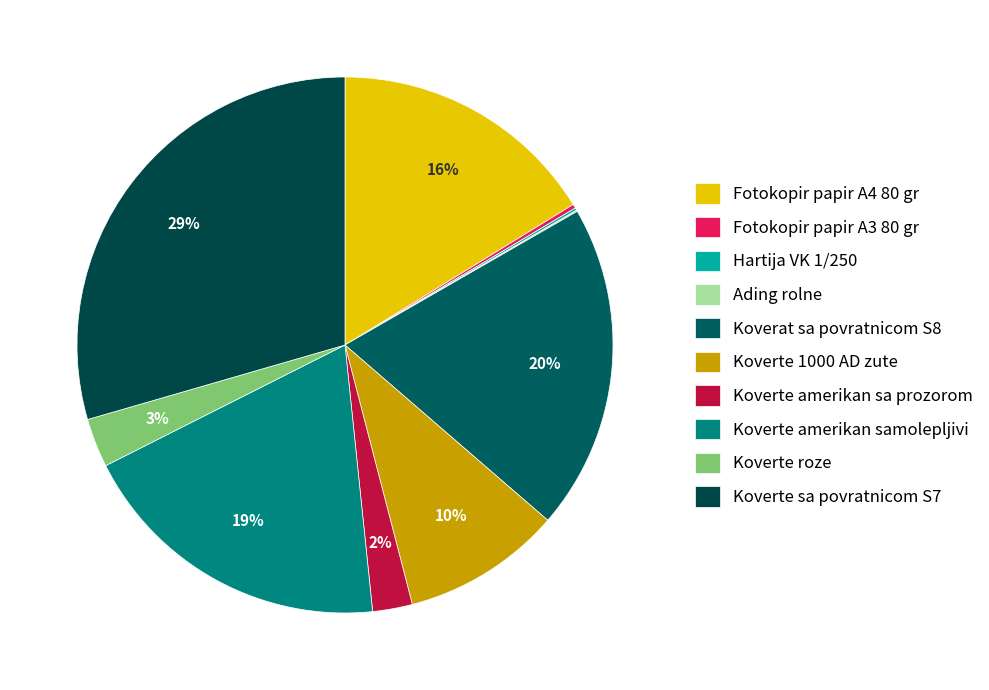

Which category has the biggest portion of the pie?

Koverte sa povratnicom S7